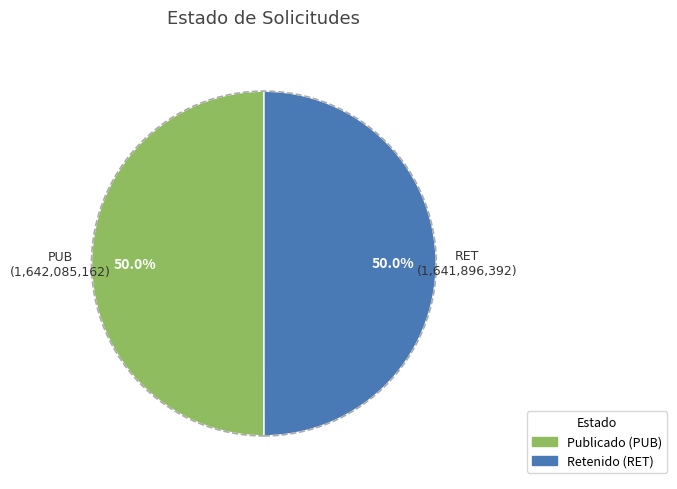

Which slice represents more than half of the pie?

PUB